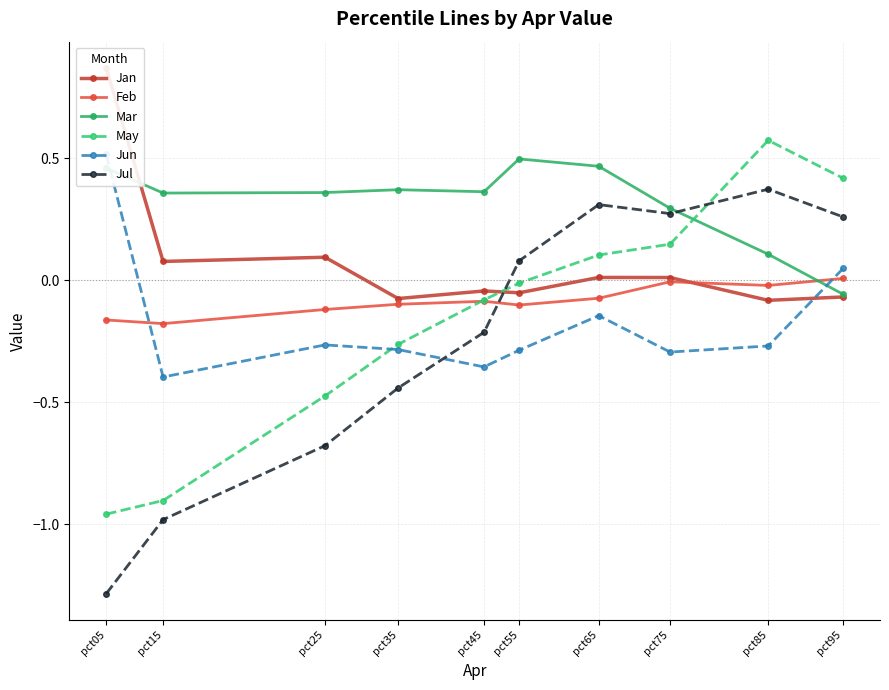

What is the difference between the maximum and second lowest values in the Jul series?

1.4